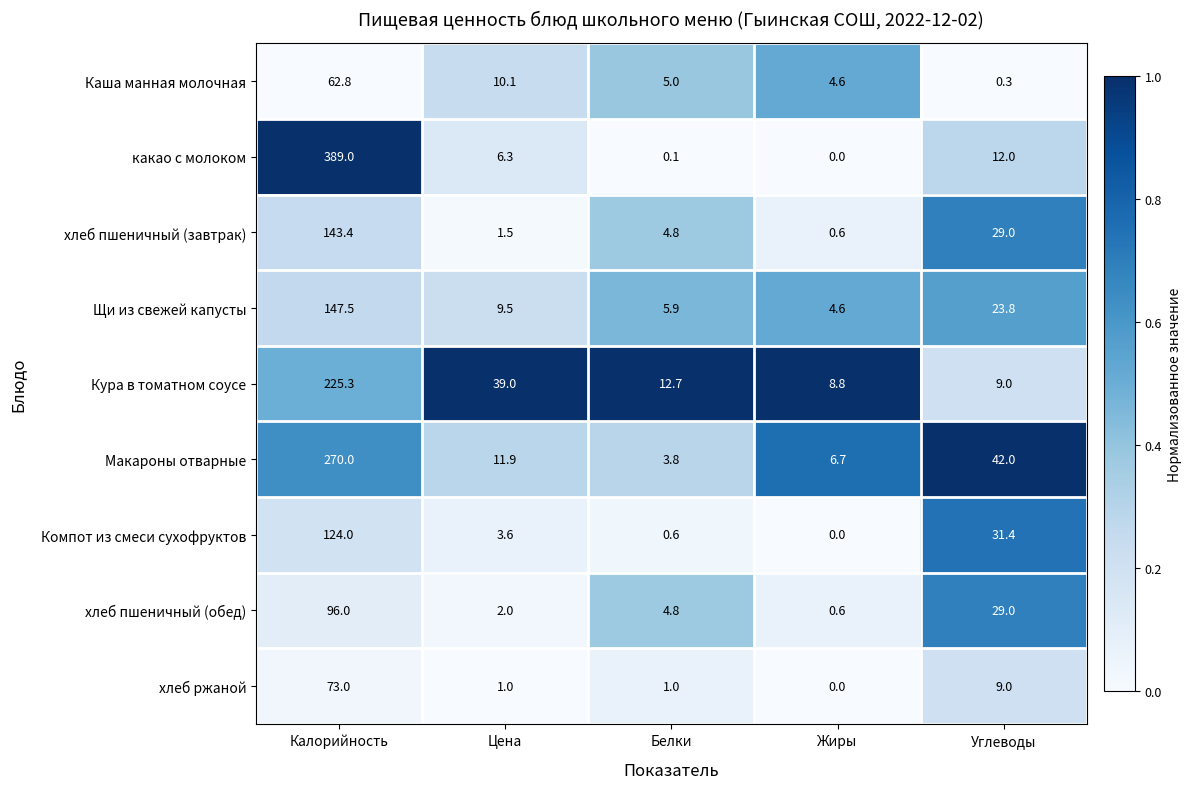

List the labels in order of какао с молоком value, smallest first.

Жиры, Белки, Цена, Углеводы, Калорийность